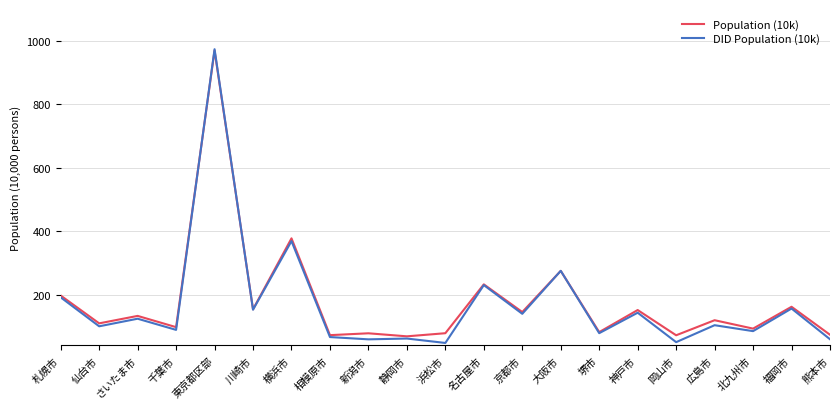

What is the difference between the maximum and second lowest values in the Population (10k) series?

897.0